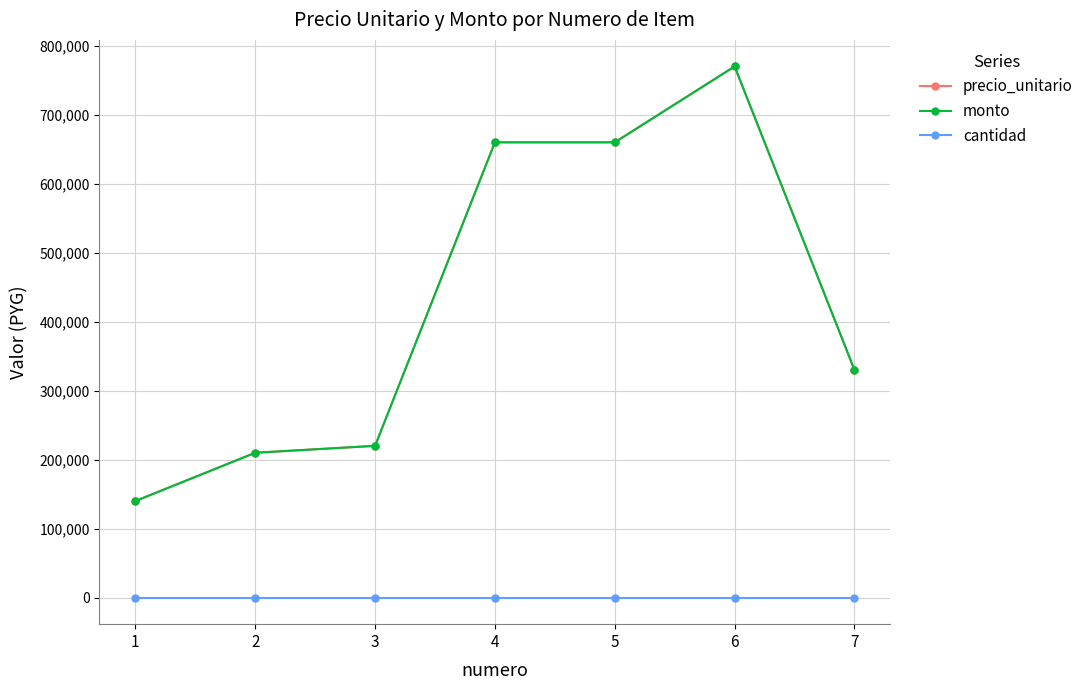

Between 1 and 4, which series saw the biggest shift?

precio_unitario